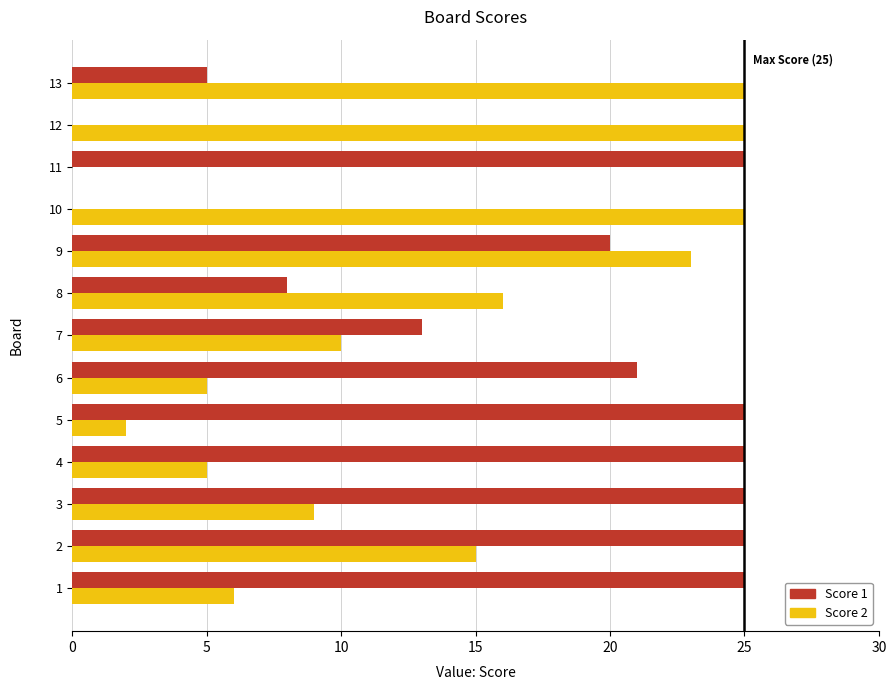

How many categories are shown in the chart?

13